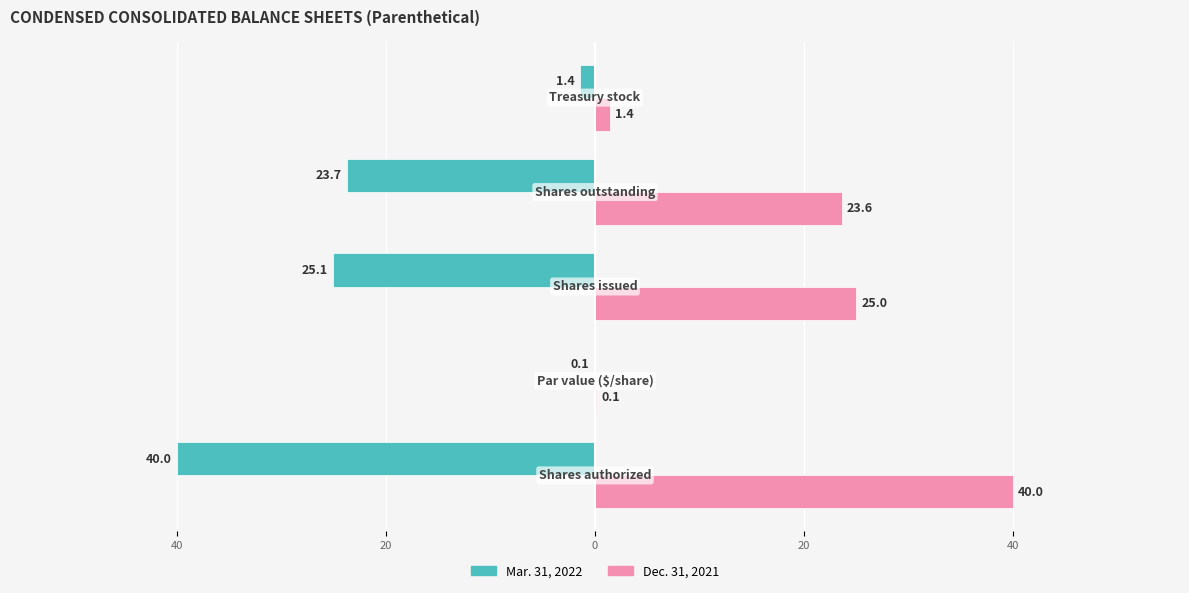

What are all the series names shown in the legend?

Mar. 31, 2022, Dec. 31, 2021